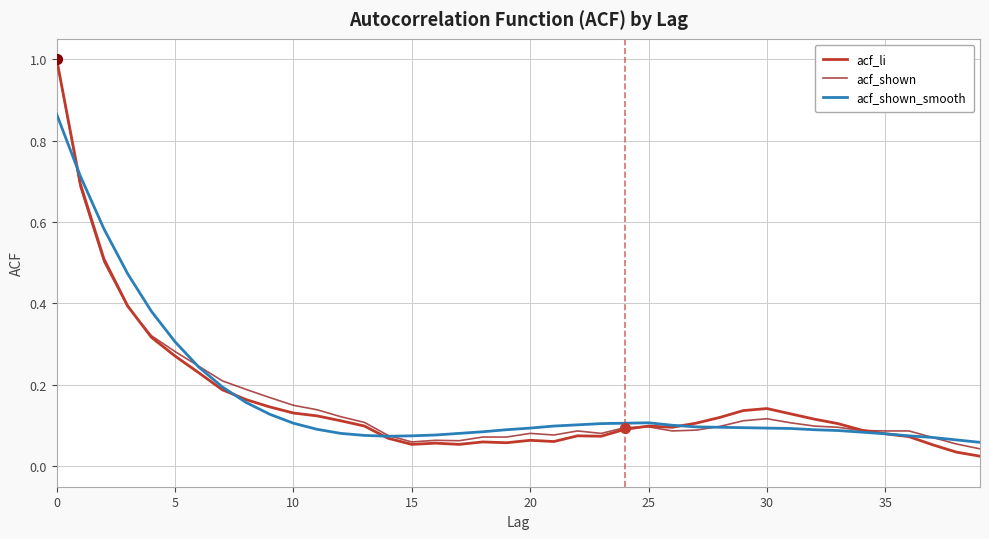

What is the greatest value displayed?

1.0